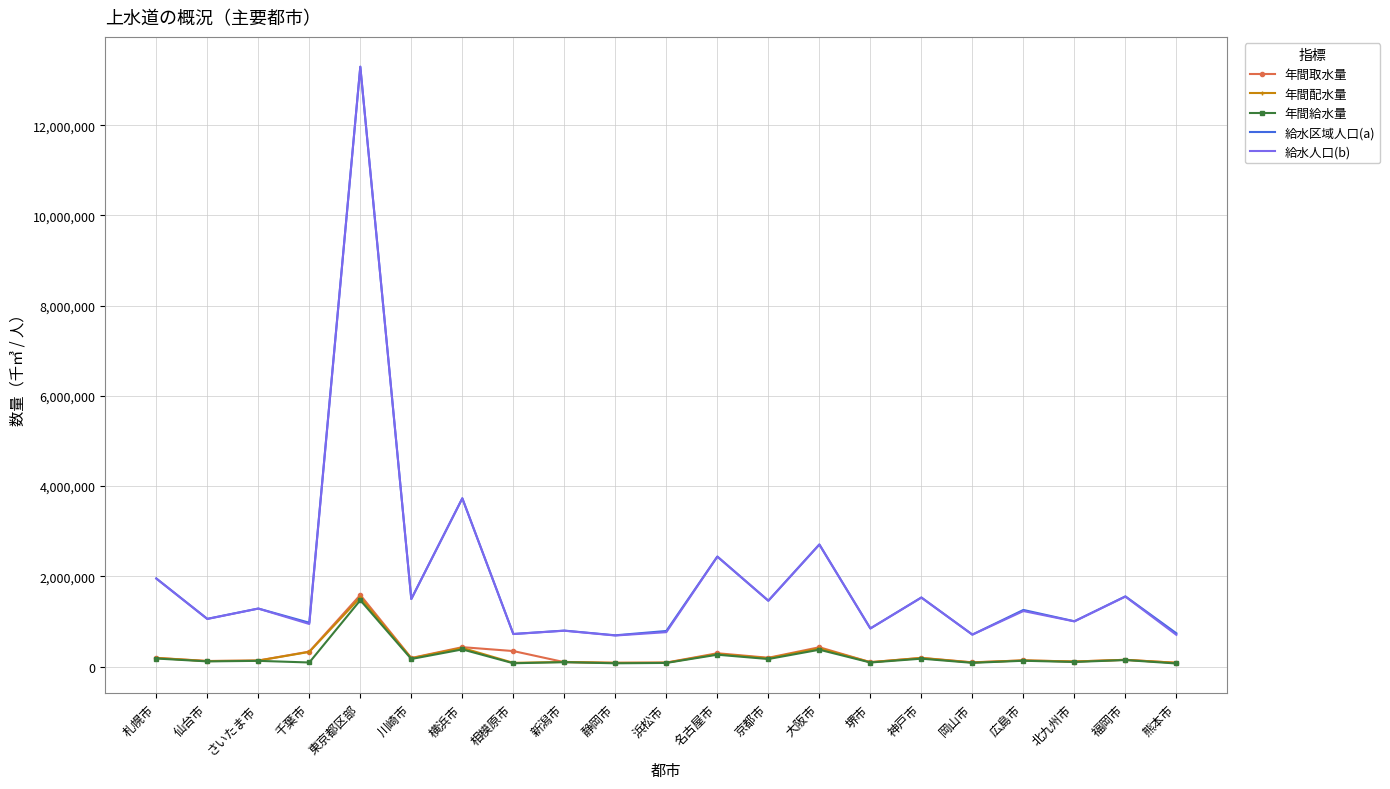

At which category is the sum across all series the highest?

東京都区部